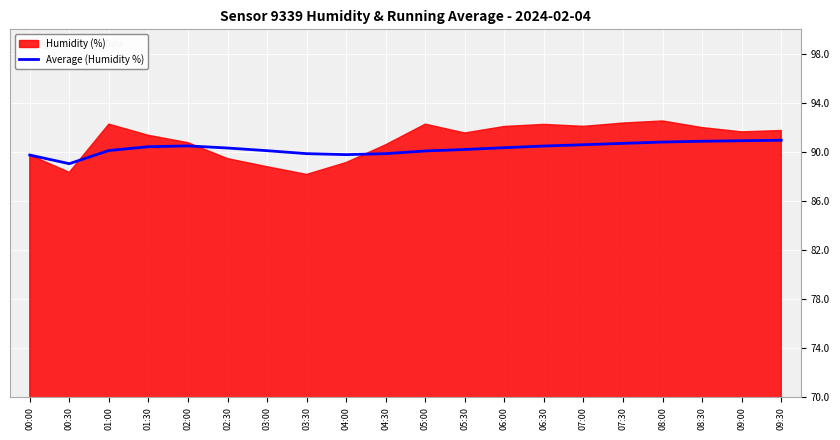

Is it true that Average (Humidity %) equals 90.1 at 03:00?

True